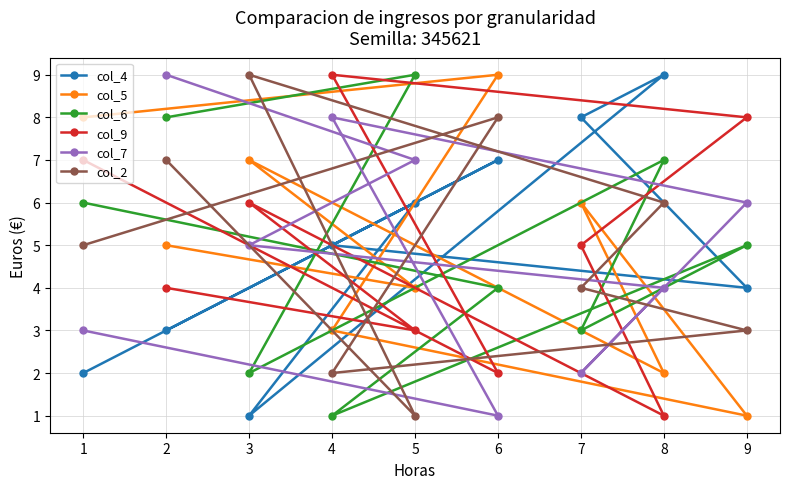

Is the value of col_2 at 3 greater than the value of col_9 at 6?

Yes